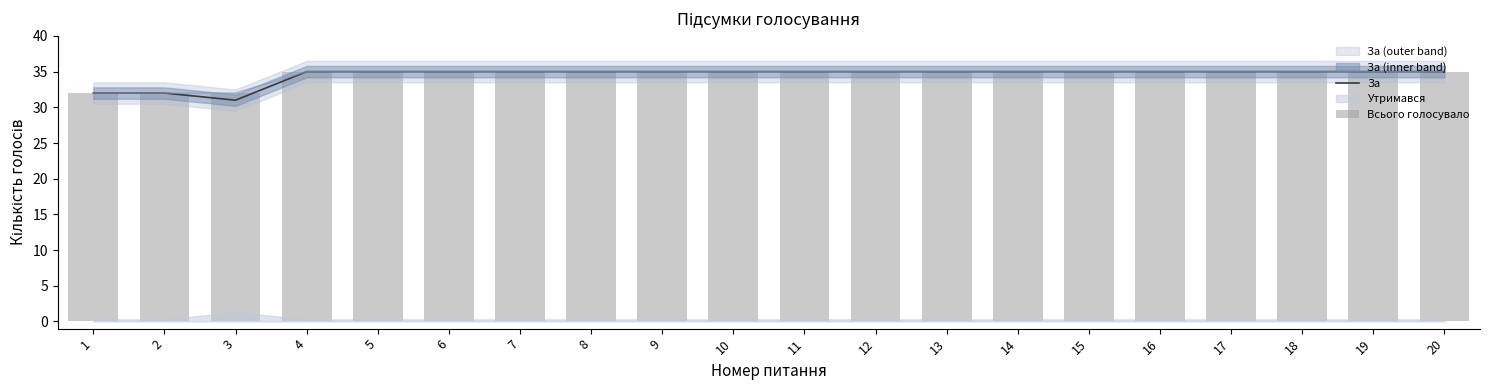

Reading right to left, list all the values displayed in this chart.

За: 35	35	35	35	35	35	35	35	35	35	35	35	35	35	35	35	35	31	32	32
Всього голосувало: 35	35	35	35	35	35	35	35	35	35	35	35	35	35	35	35	35	32	32	32